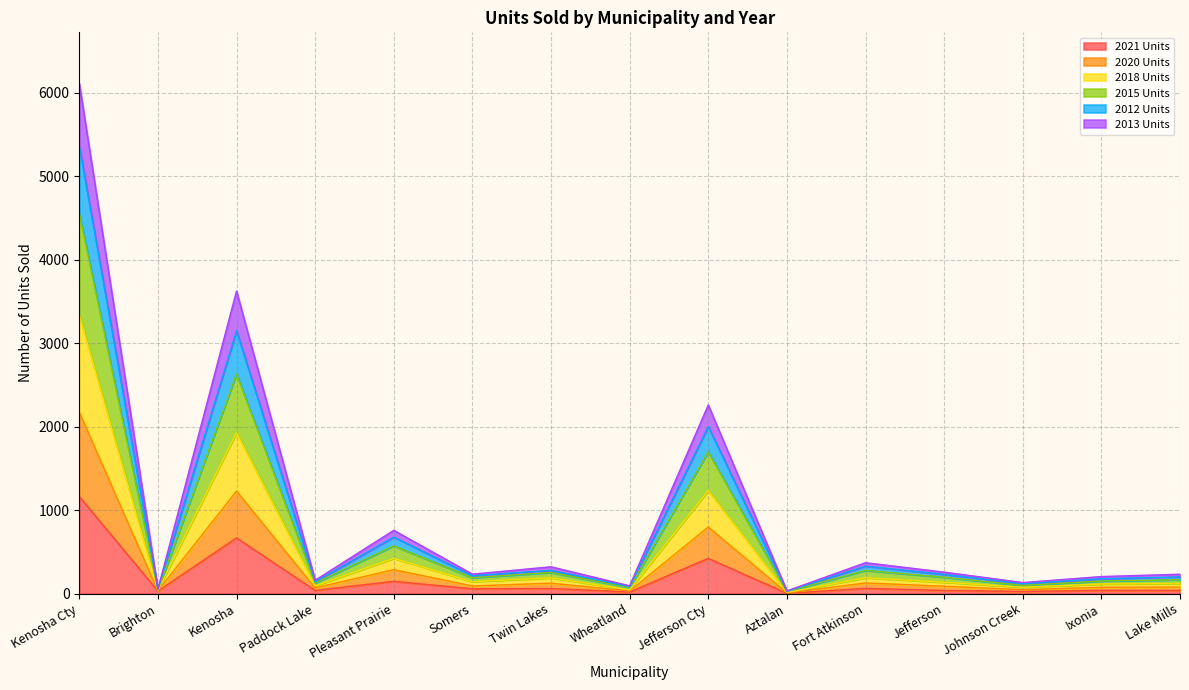

Is it true that 2012 Units equals 1850 at Kenosha?

False